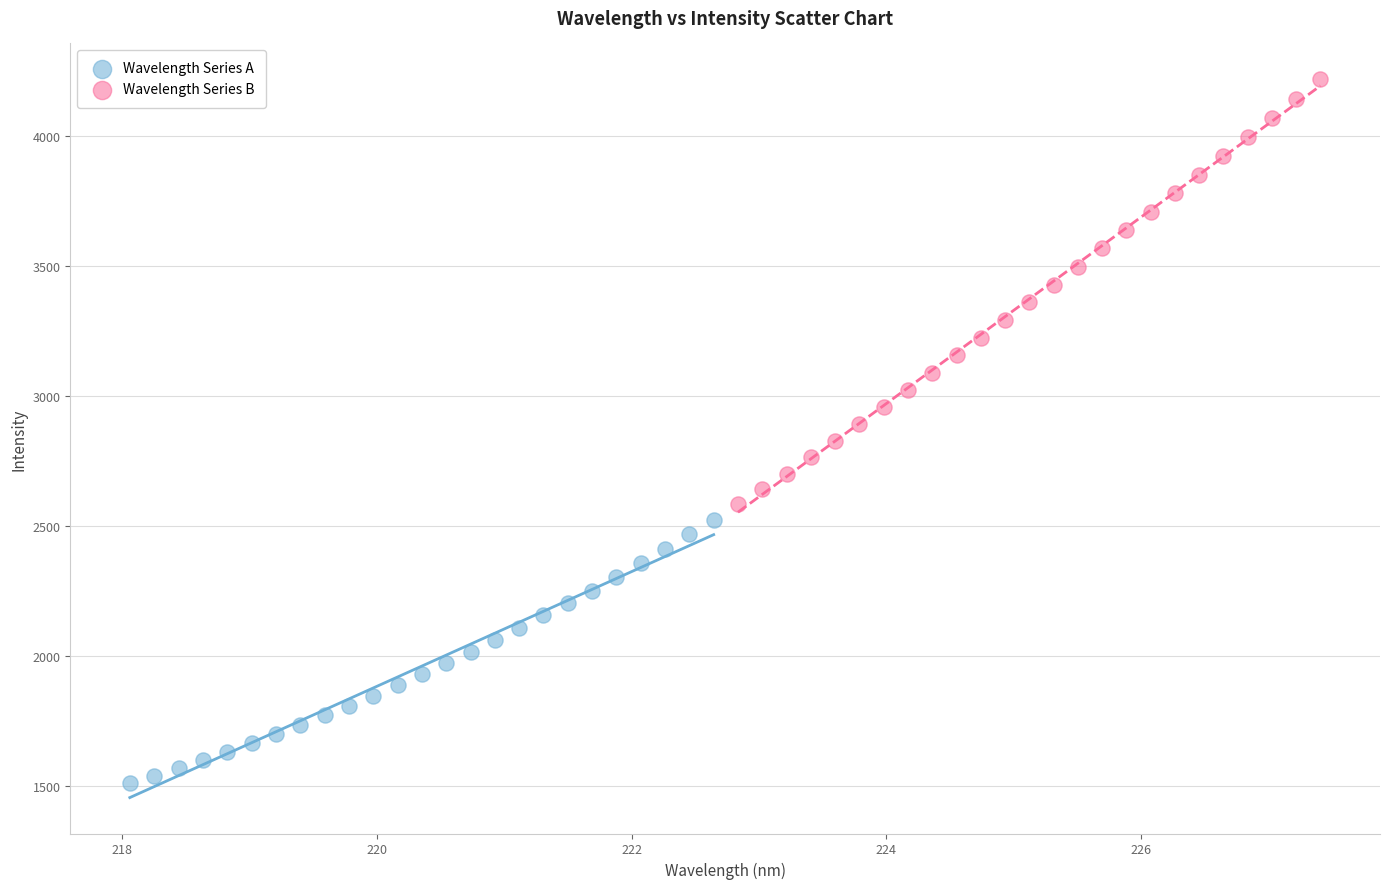

Which series has the largest Y range (max minus min)?

Wavelength Series B